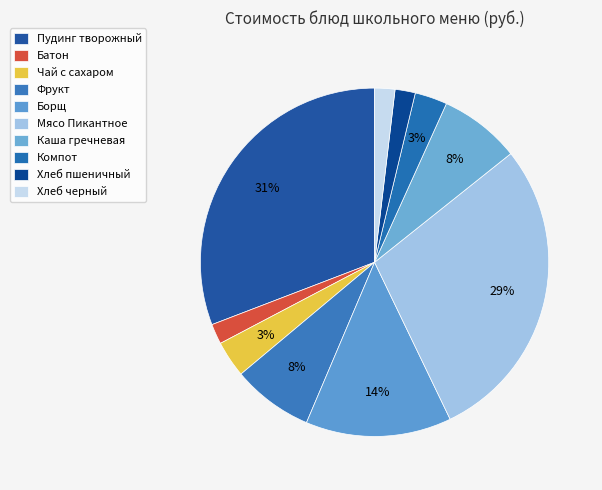

Count the number of slices in the pie.

10